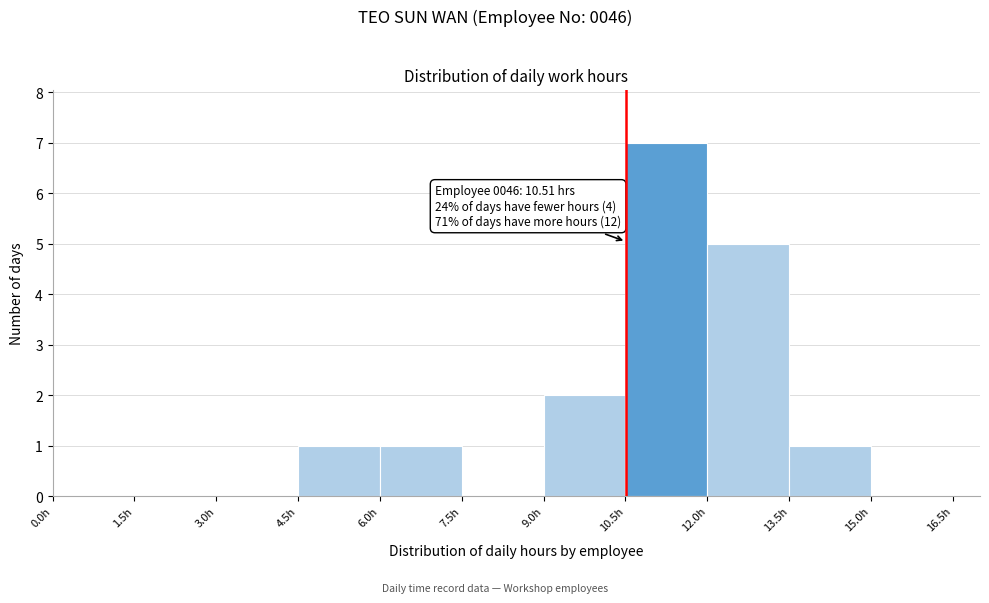

Which range on the x-axis has the tallest bar?

10.5 to 12.0